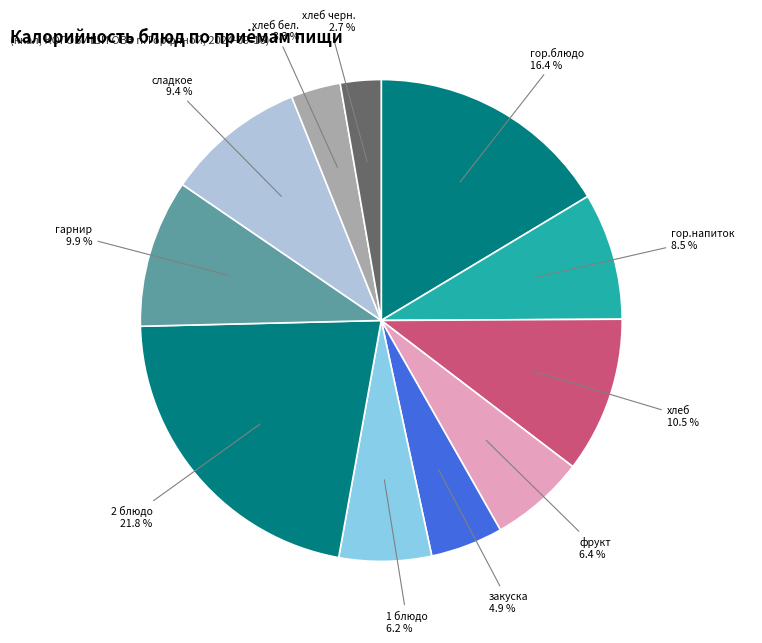

To the nearest percent, what is the average slice percentage?

9%